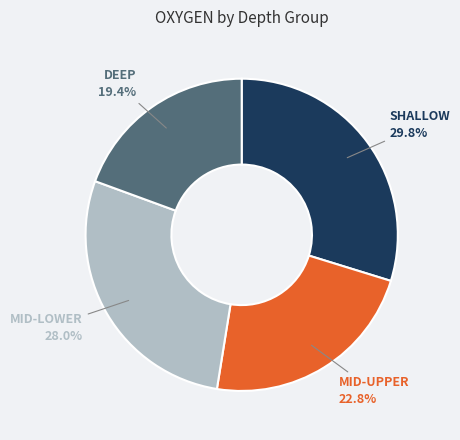

Is there a majority slice in this chart?

No